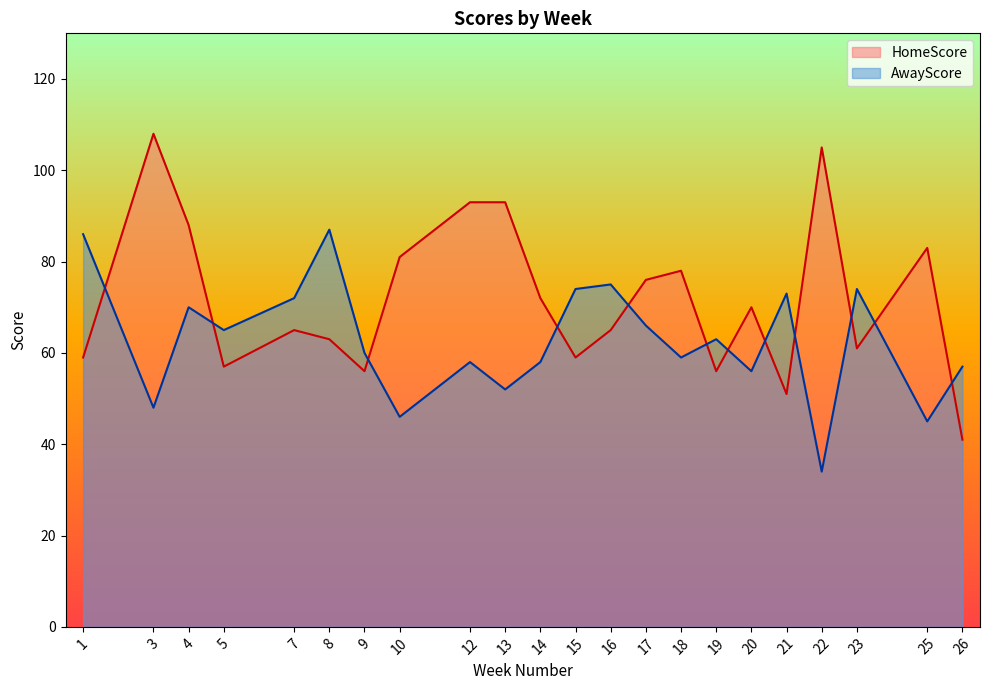

List the series in order of their overall mean, highest first.

HomeScore, AwayScore